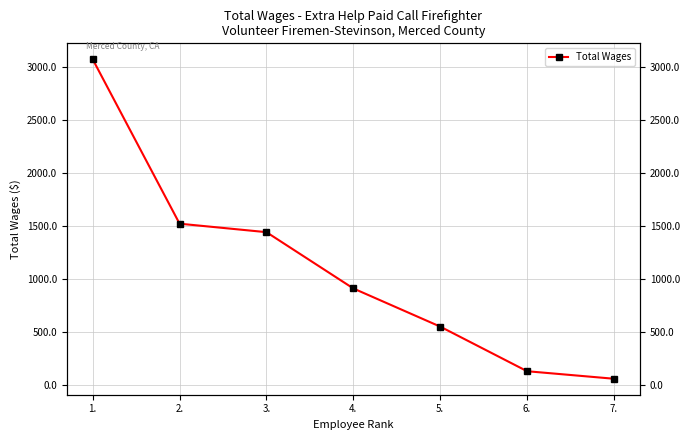

What is the change in value from 5. to 7.?

-492